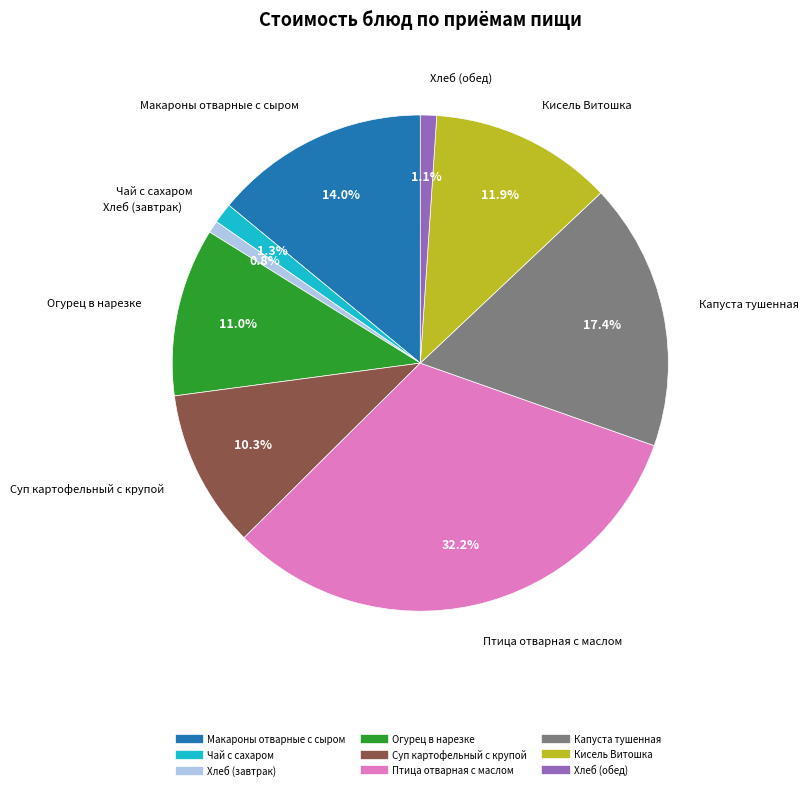

Is Суп картофельный с крупой the majority of the pie?

No